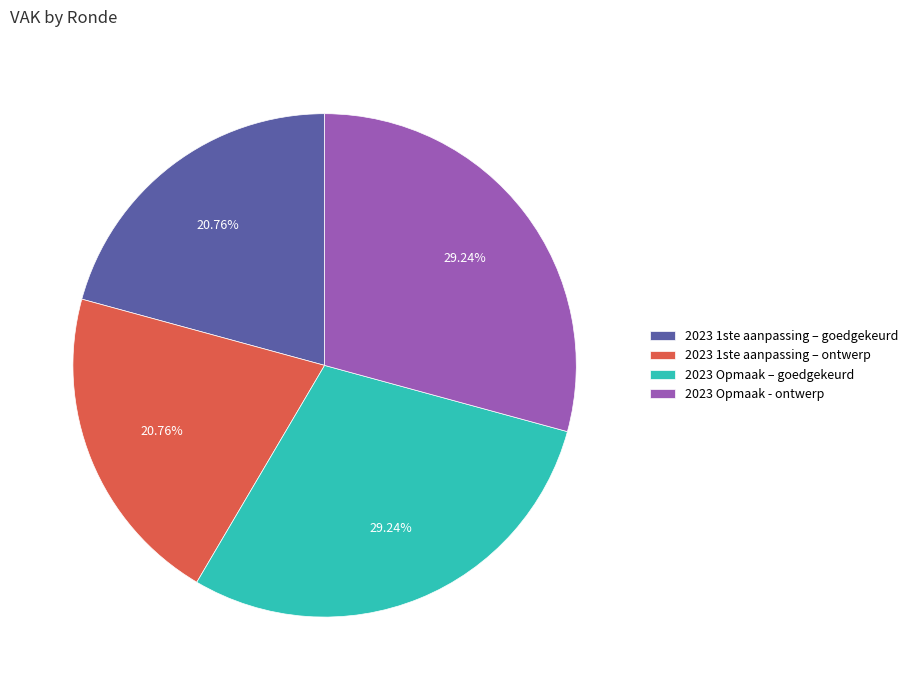

What percentage is NOT represented by 2023 1ste aanpassing – ontwerp?

79.2%